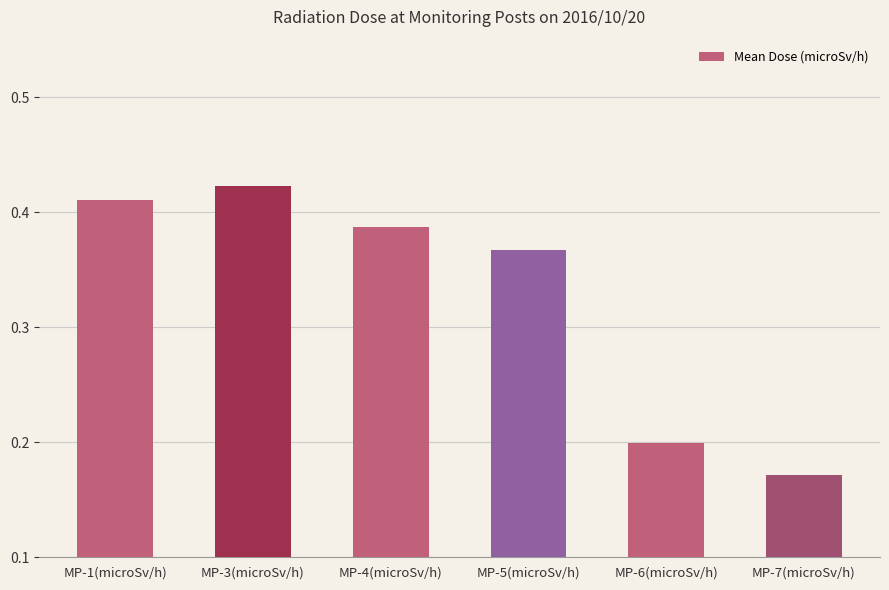

What is the sum of the values at MP-7(microSv/h) and MP-3(microSv/h)?

0.6